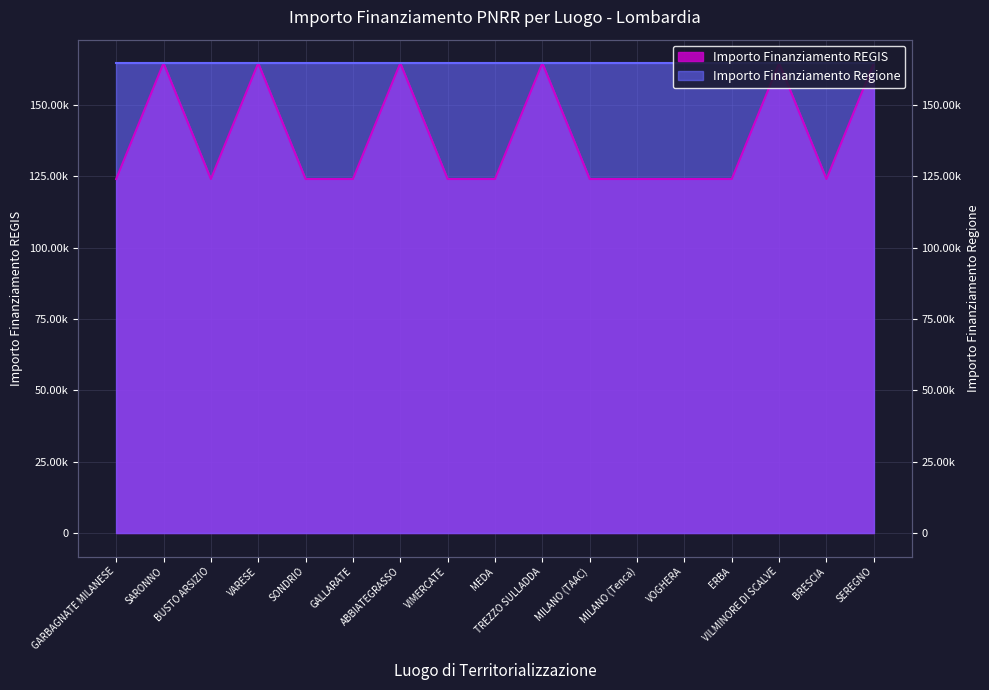

Reading left to right, what are all the values shown in this chart?

GARBAGNATE MILANESE=124044.6	SARONNO=164644.2	BUSTO ARSIZIO=124044.6	VARESE=164644.2	SONDRIO=124044.6	GALLARATE=124044.6	ABBIATEGRASSO=164644.2	VIMERCATE=124044.6	MEDA=124044.6	TREZZO SULLADDA=164644.2	MILANO (TAAC)=124044.6	MILANO (Tenca)=124044.6	VOGHERA=124044.6	ERBA=124044.6	VILMINORE DI SCALVE=164644.2	BRESCIA=124044.6	SEREGNO=164644.2